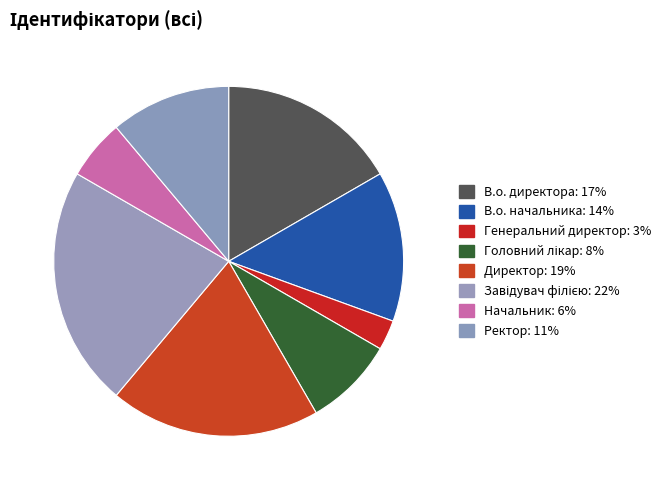

Count the number of slices in the pie.

8